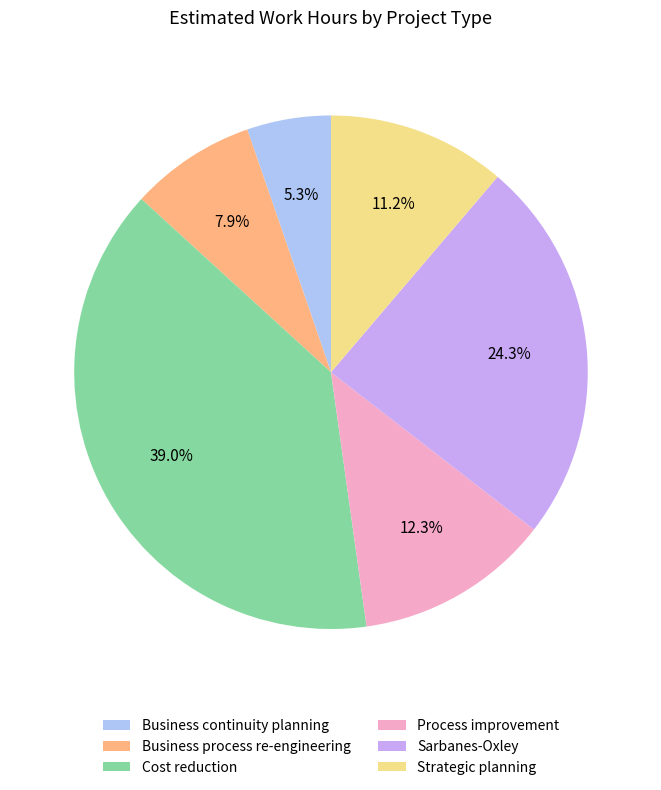

How many segments does this pie chart have?

6